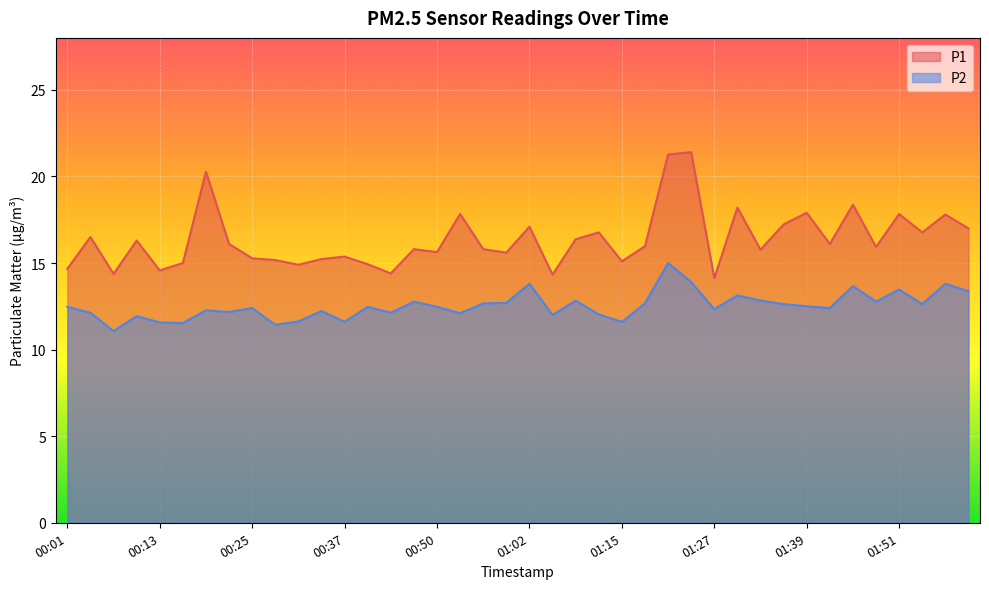

At which category is the sum across all series the highest?

01:21